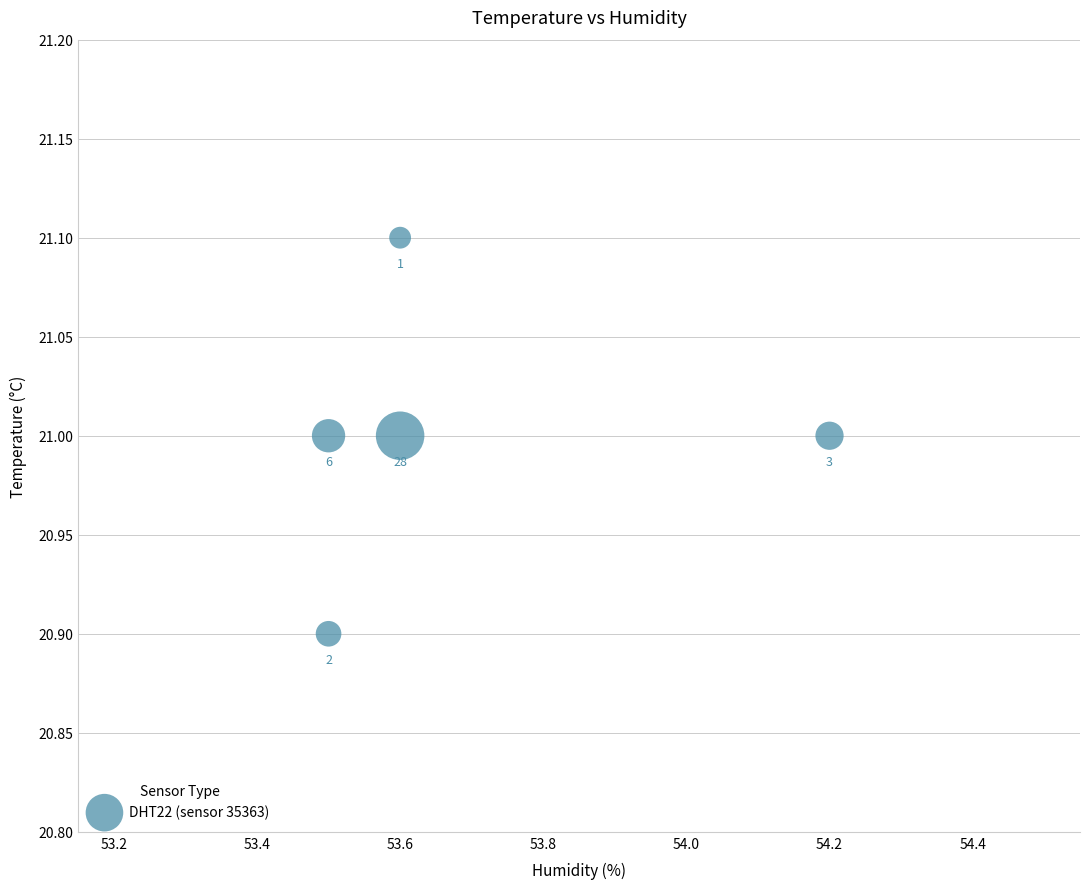

What is the average Y value?

21.0